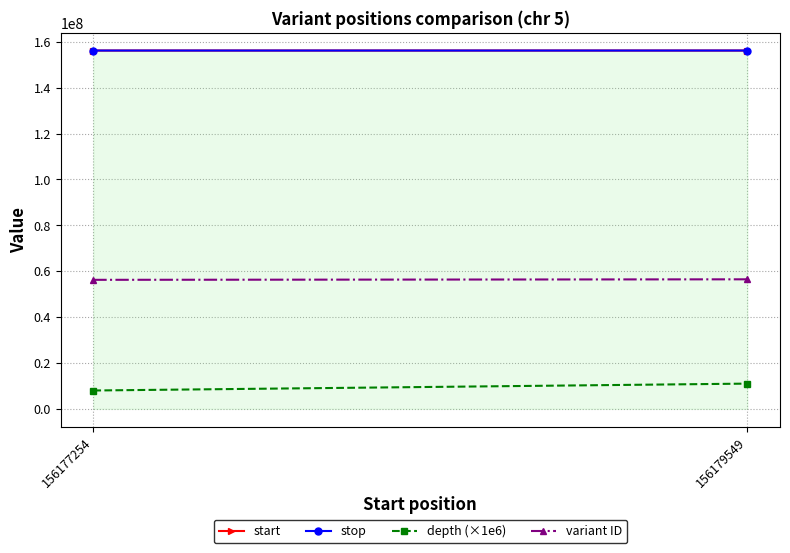

What is the approximate value of depth (×1e6) at 156179549, to the nearest 10?

11000000